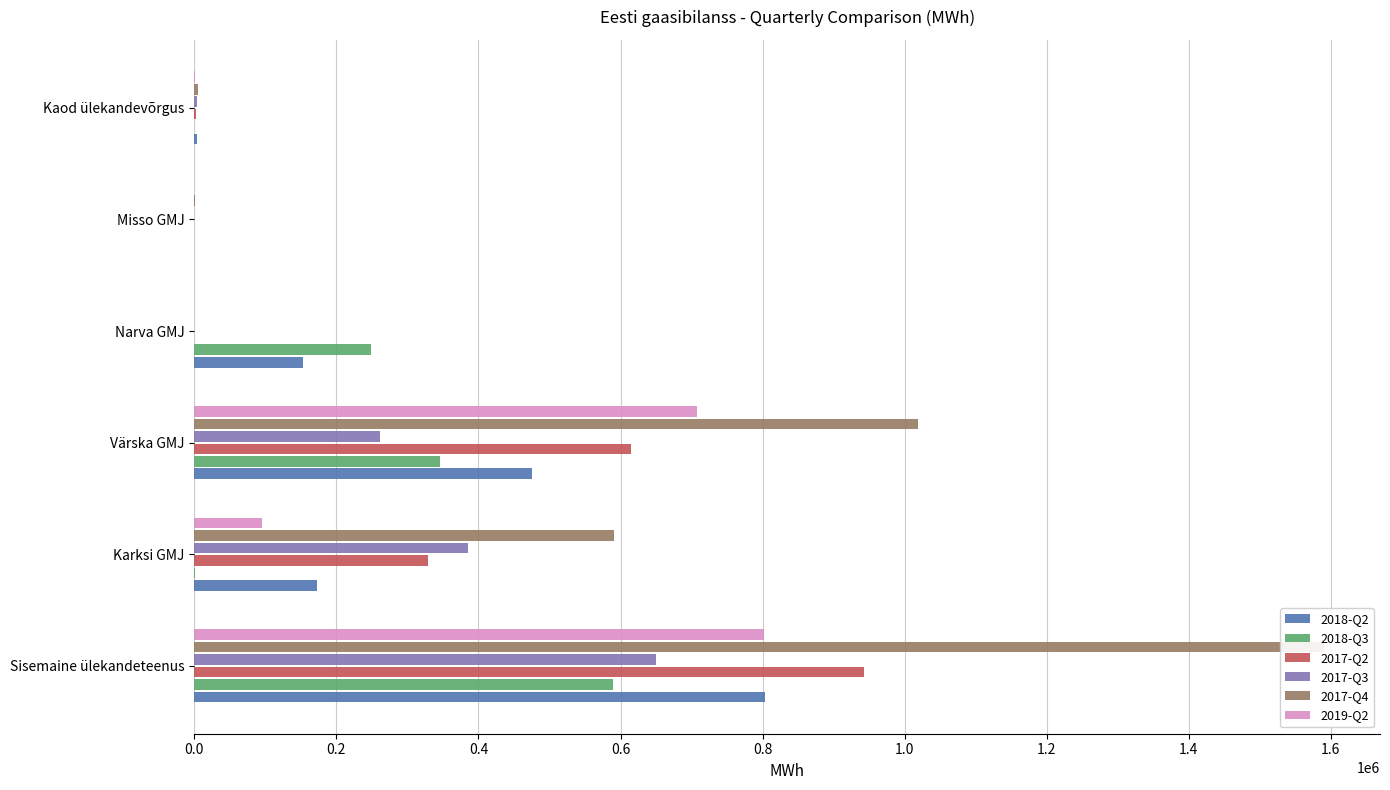

What is the difference between the second highest and second lowest values in the 2017-Q4 series?

1017667.6